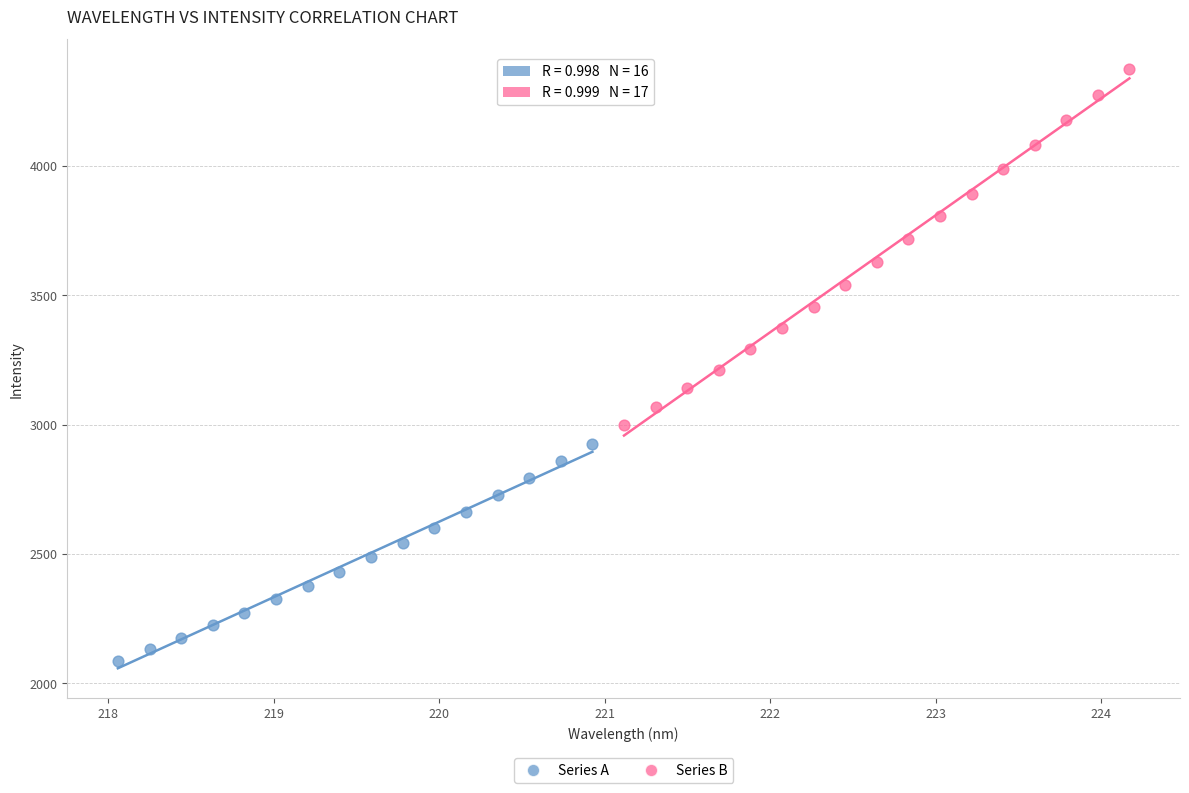

Which series contains the highest Y value?

Series B